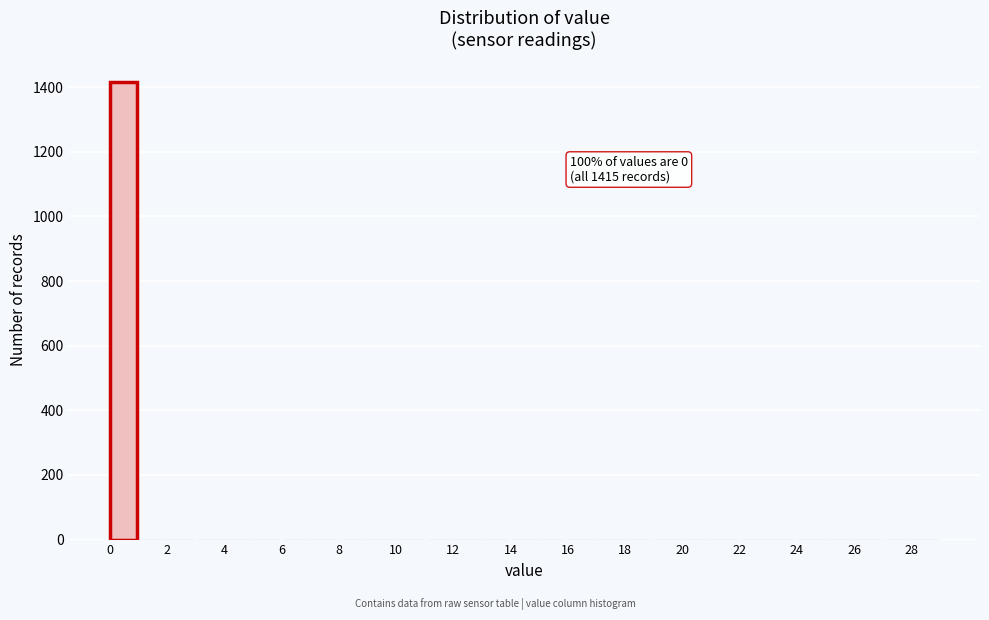

Over which range of the x-axis is the bar tallest?

0 to 1